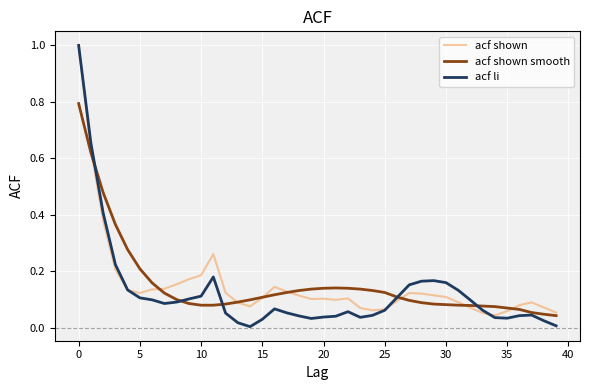

At how many categories does at least one series exceed 0?

40